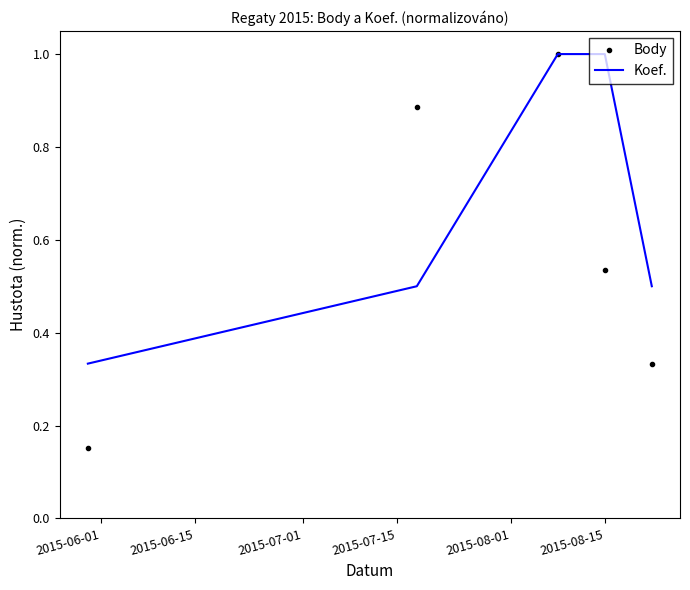

Which series has the widest spread of values?

Body